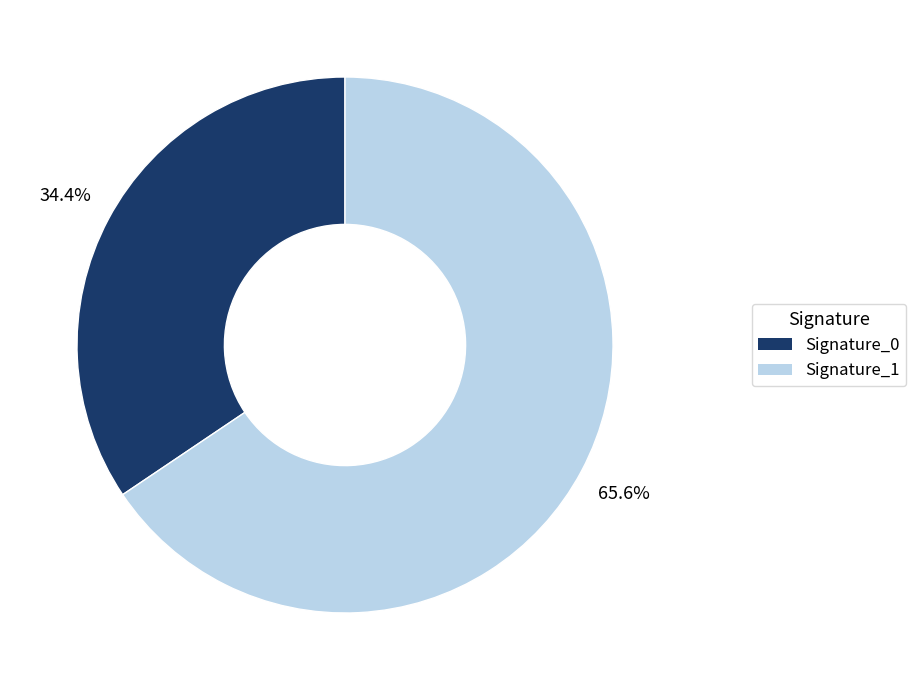

Is the sum of Signature_1 and Signature_0 greater than half?

Yes